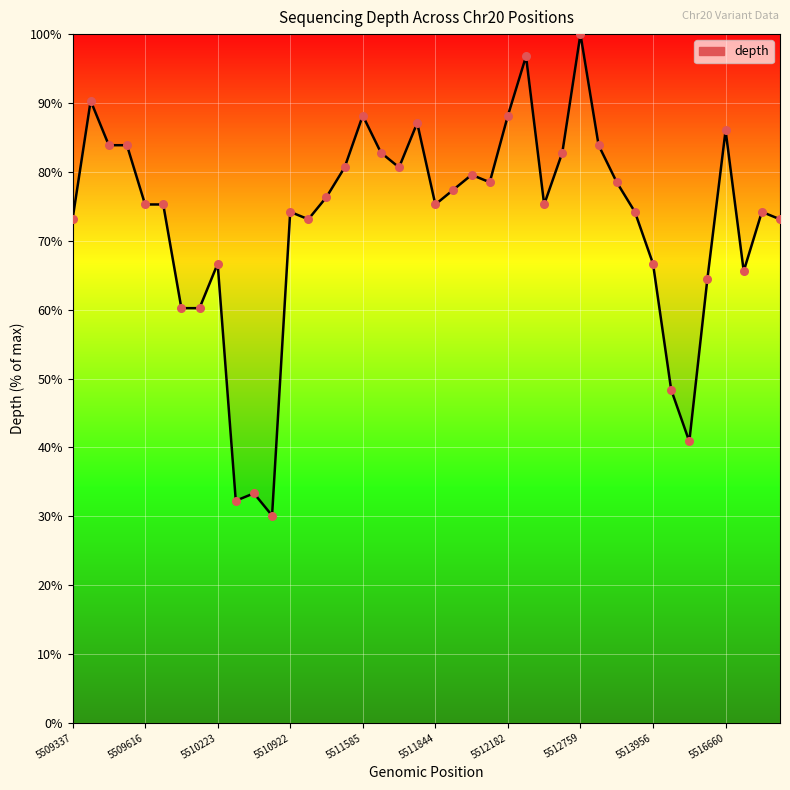

What is the smallest value displayed?

30.1